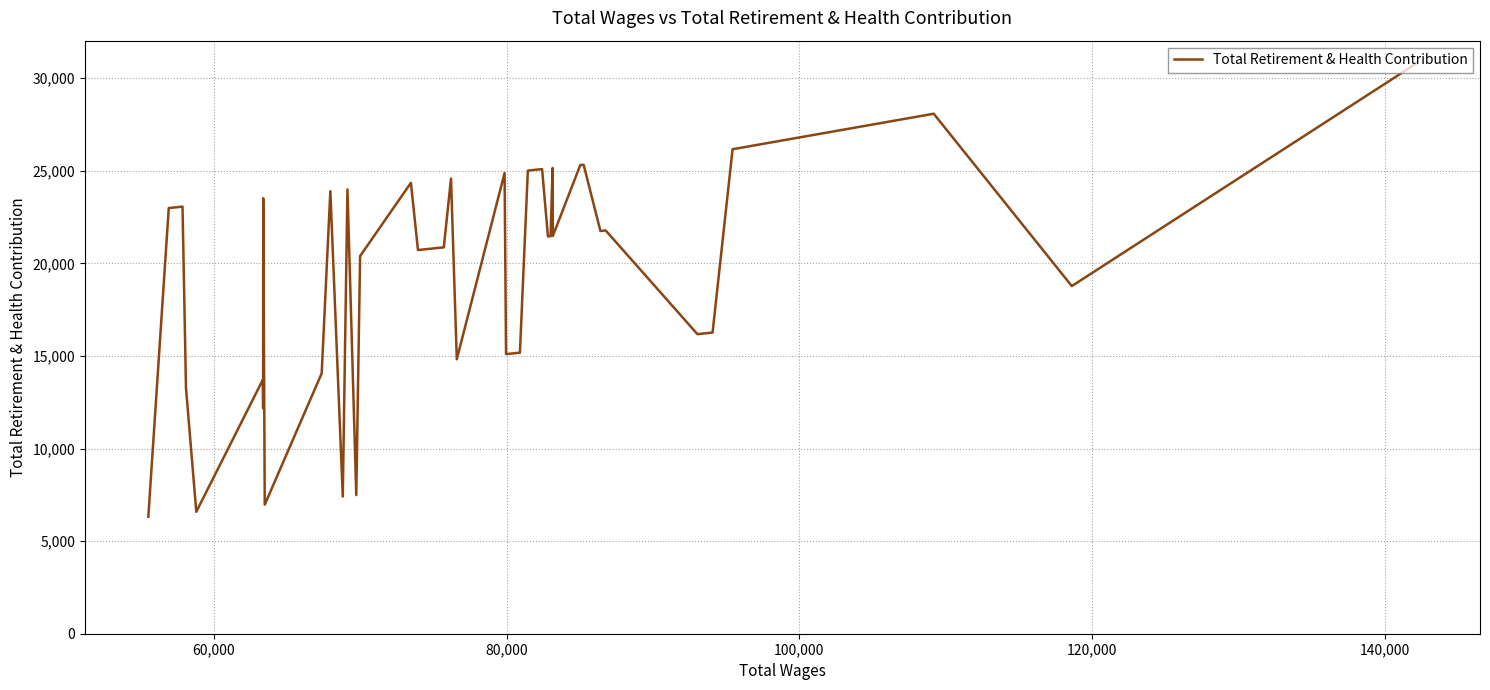

What is the minimum value shown in the chart?

6316